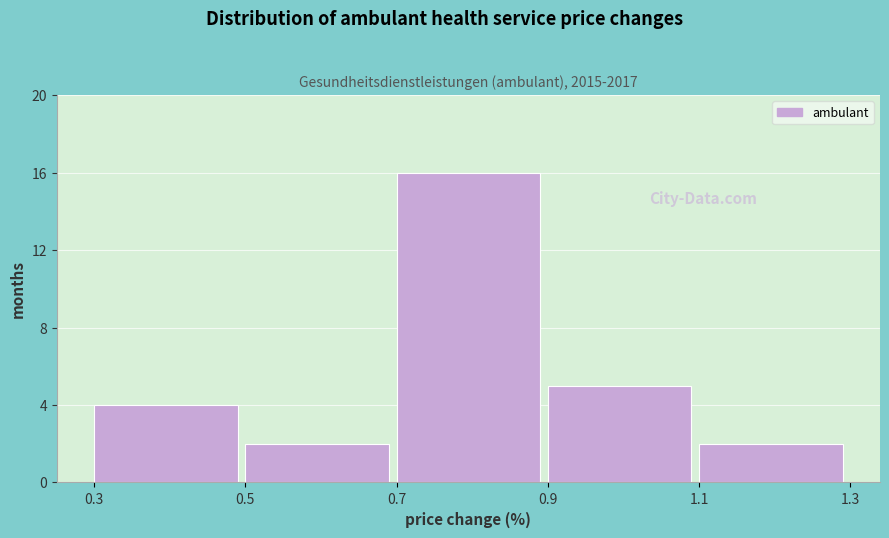

Reading left to right, list every bar in this chart as the range it spans on the x-axis followed by its height. The values are not printed on the chart, so give them approximately, as read against the axis.

0.3 to 0.5: 4
0.5 to 0.7: 2
0.7 to 0.9: 16
0.9 to 1.1: 5
1.1 to 1.3: 2